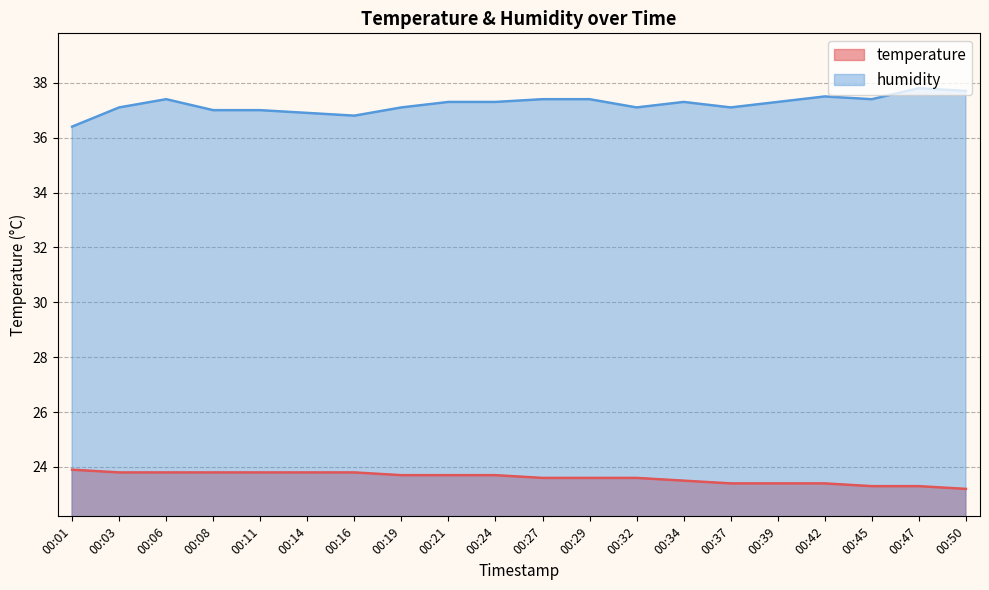

Reading left to right, extract all data points from this chart.

temperature: 23.9	23.8	23.8	23.8	23.8	23.8	23.8	23.7	23.7	23.7	23.6	23.6	23.6	23.5	23.4	23.4	23.4	23.3	23.3	23.2
humidity: 36.4	37.1	37.4	37.0	37.0	36.9	36.8	37.1	37.3	37.3	37.4	37.4	37.1	37.3	37.1	37.3	37.5	37.4	37.8	37.7